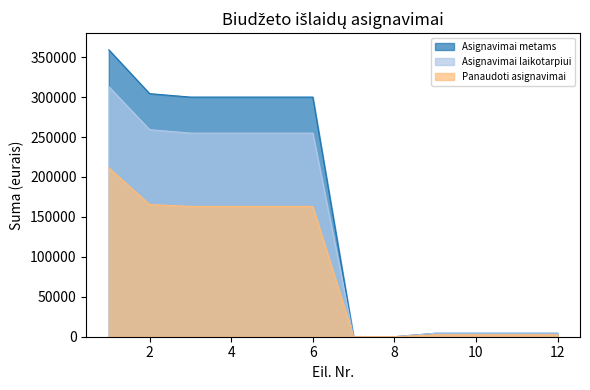

At which label does Asignavimai metams reach its minimum?

7